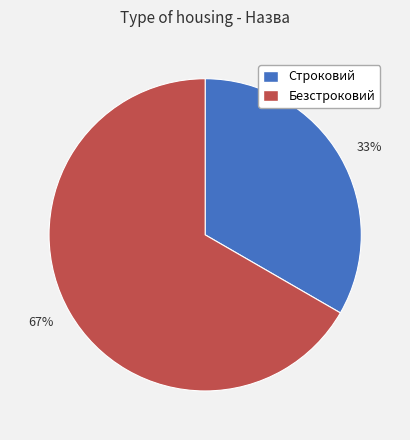

Which slice is the largest?

67%